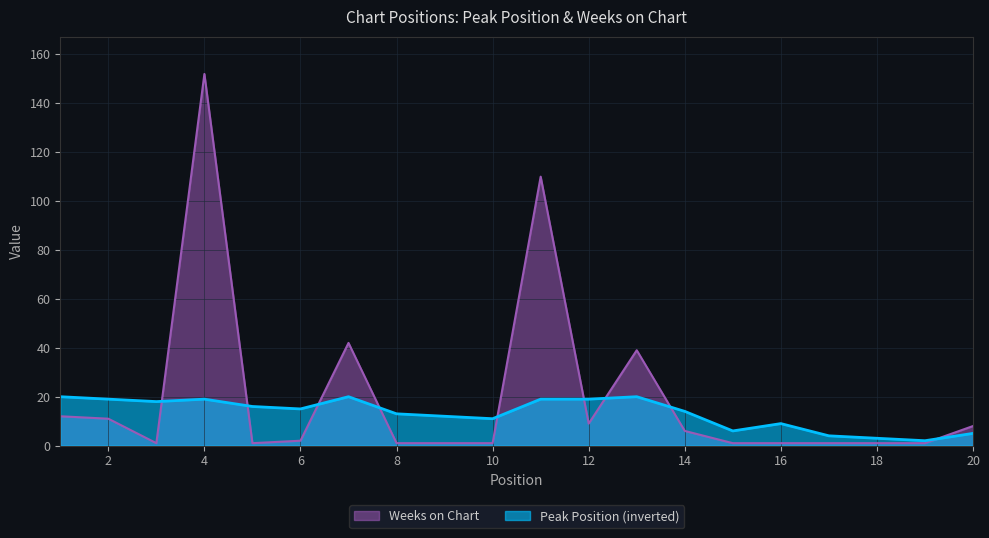

What is the sum of all Weeks on Chart values?

401